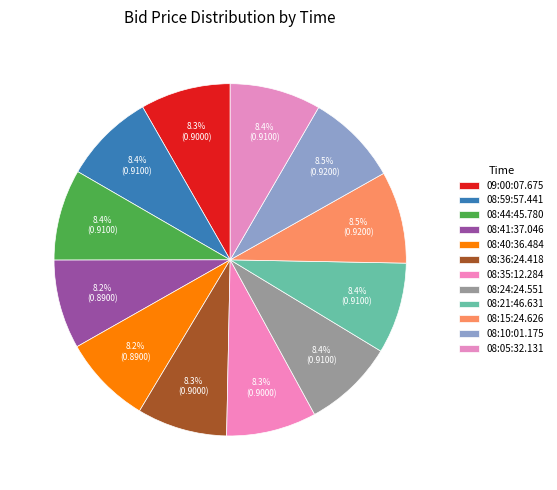

Which has a higher value, 09:00:07.675 or 08:35:12.284?

09:00:07.675